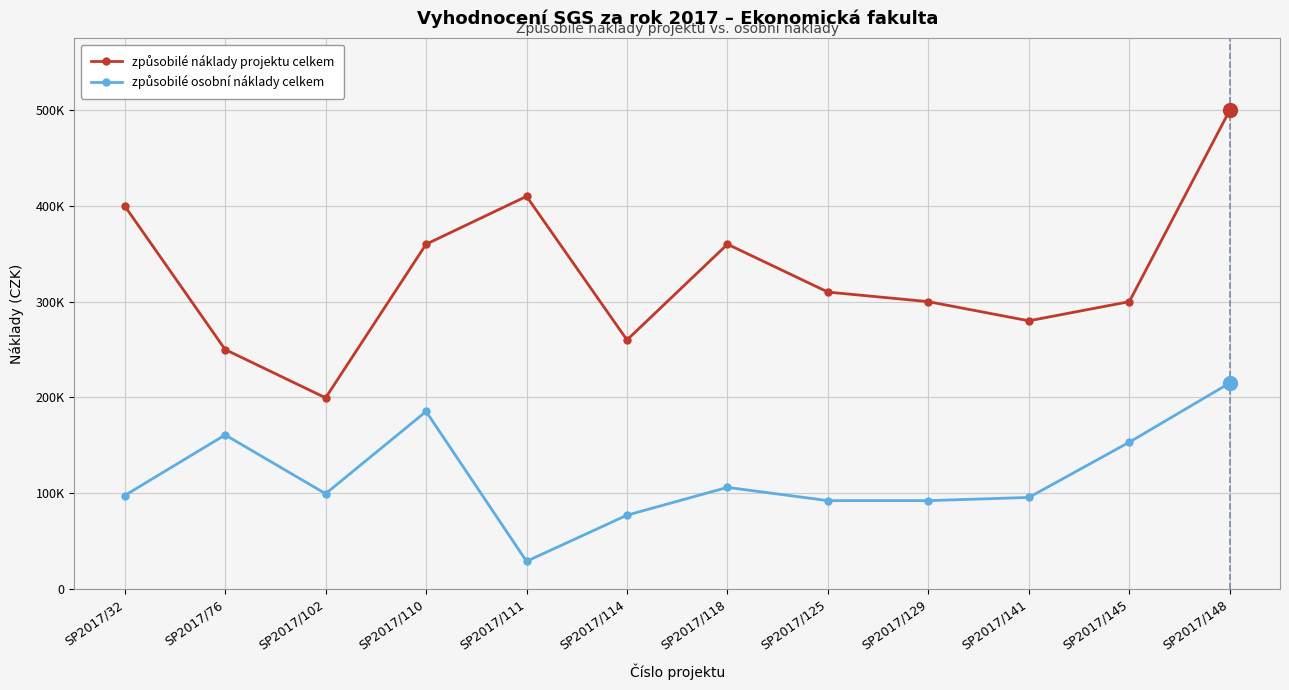

What are all the series names shown in the legend?

způsobilé náklady projektu celkem, způsobilé osobní náklady celkem